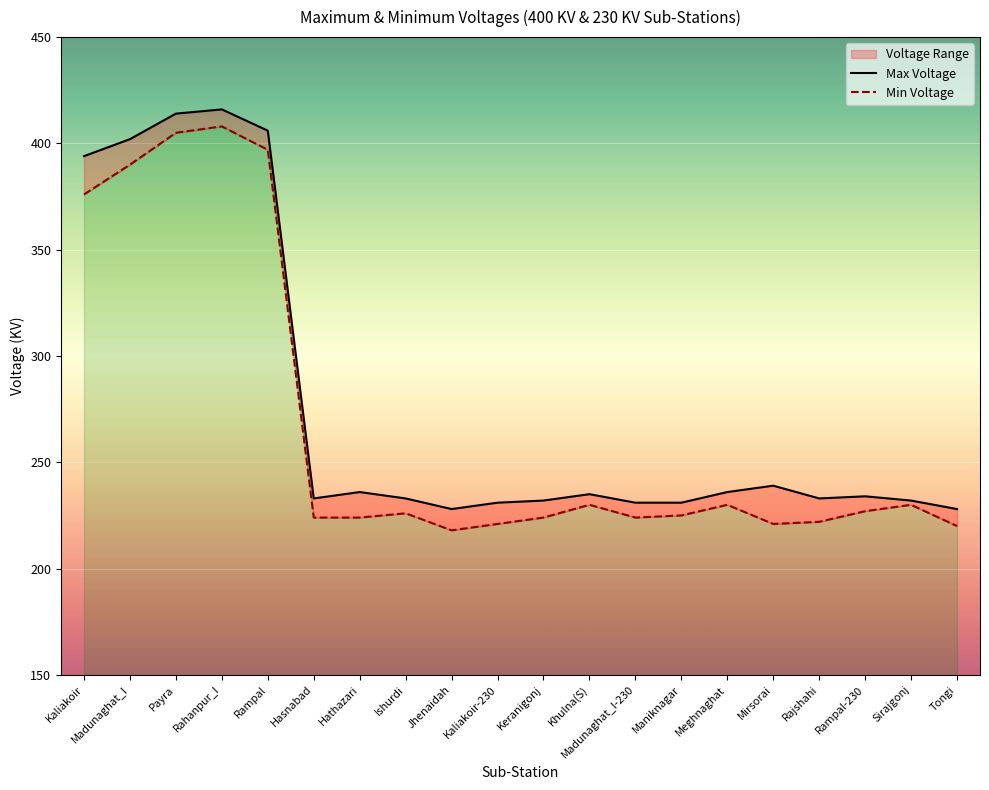

What is the value of the Max Voltage point at the 3rd from the left?

414